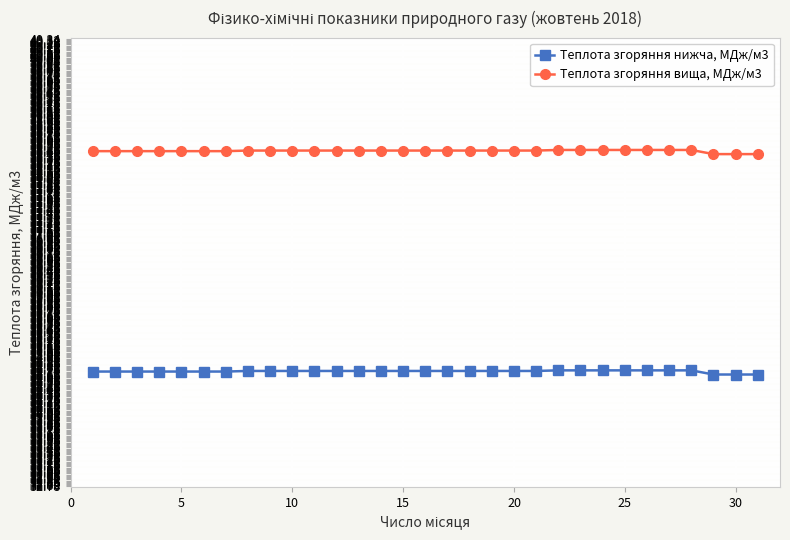

Rank the series by their average value, from lowest to highest.

Теплота згоряння нижча, МДж/м3, Теплота згоряння вища, МДж/м3